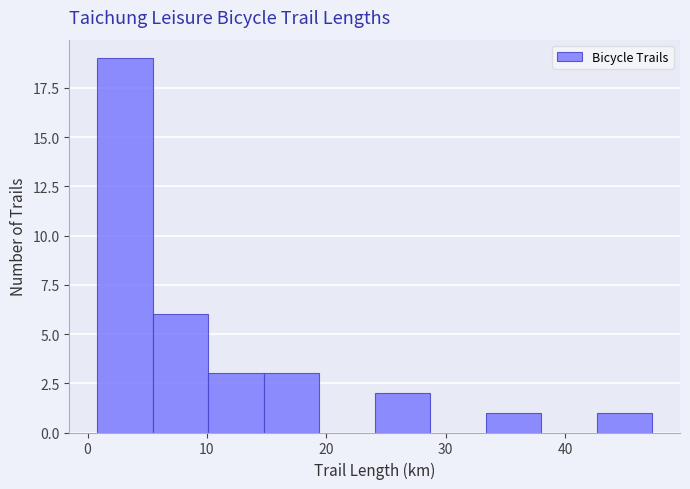

Reading left to right, transcribe this chart: for each bar, give the range it covers on the x-axis and its height. Neither the bar edges nor the heights are printed on the chart, so give them approximately, as read against the axes.

1 to 5: 19
5 to 10: 6
10 to 15: 3
15 to 19: 3
19 to 24: 0
24 to 29: 2
29 to 33: 0
33 to 38: 1
38 to 43: 0
43 to 47: 1